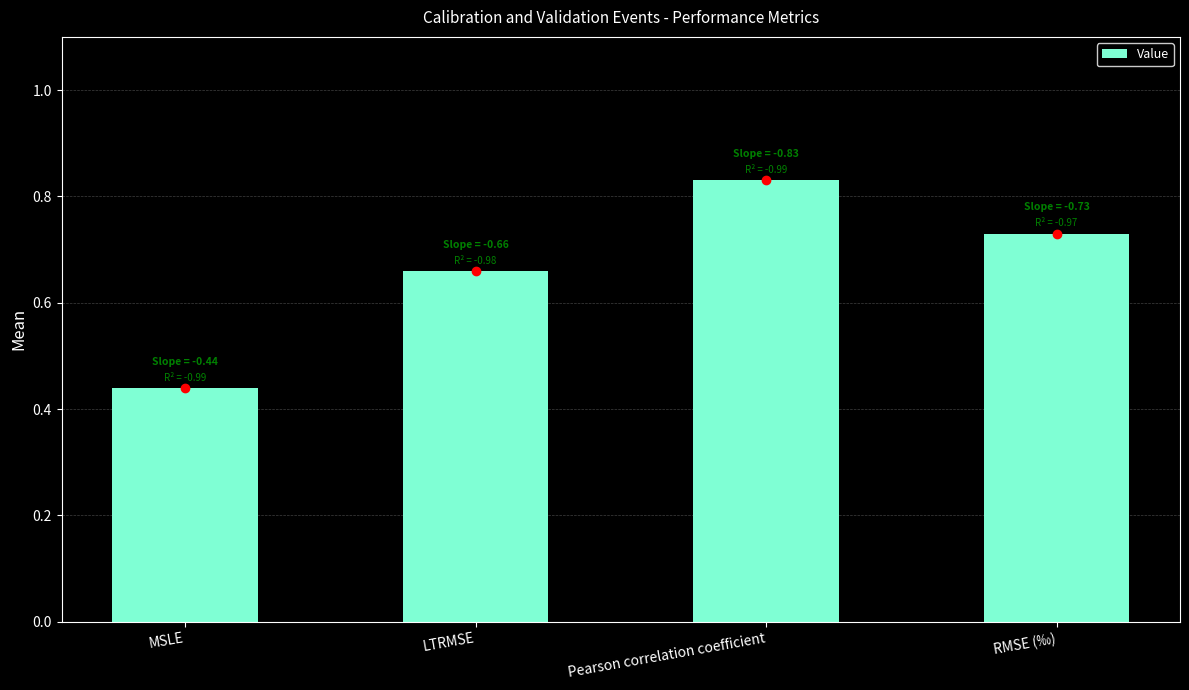

Where is the data nearest to the value 0?

MSLE